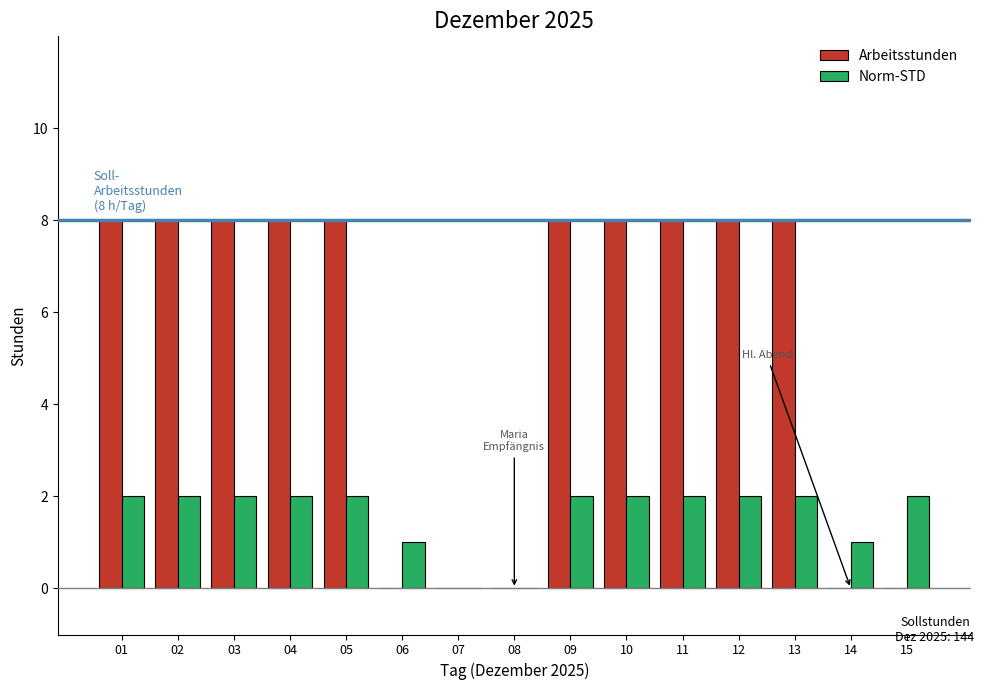

What is the sum of all Arbeitsstunden values?

80